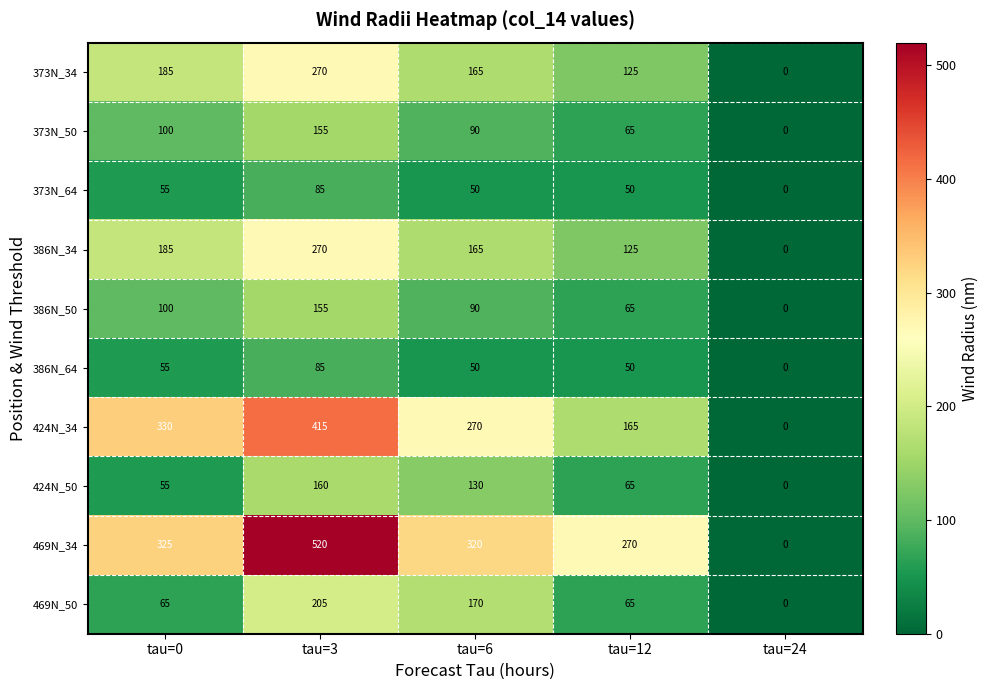

Is the value of 373N_64 at tau=3 greater than the value of 386N_34 at tau=6?

No